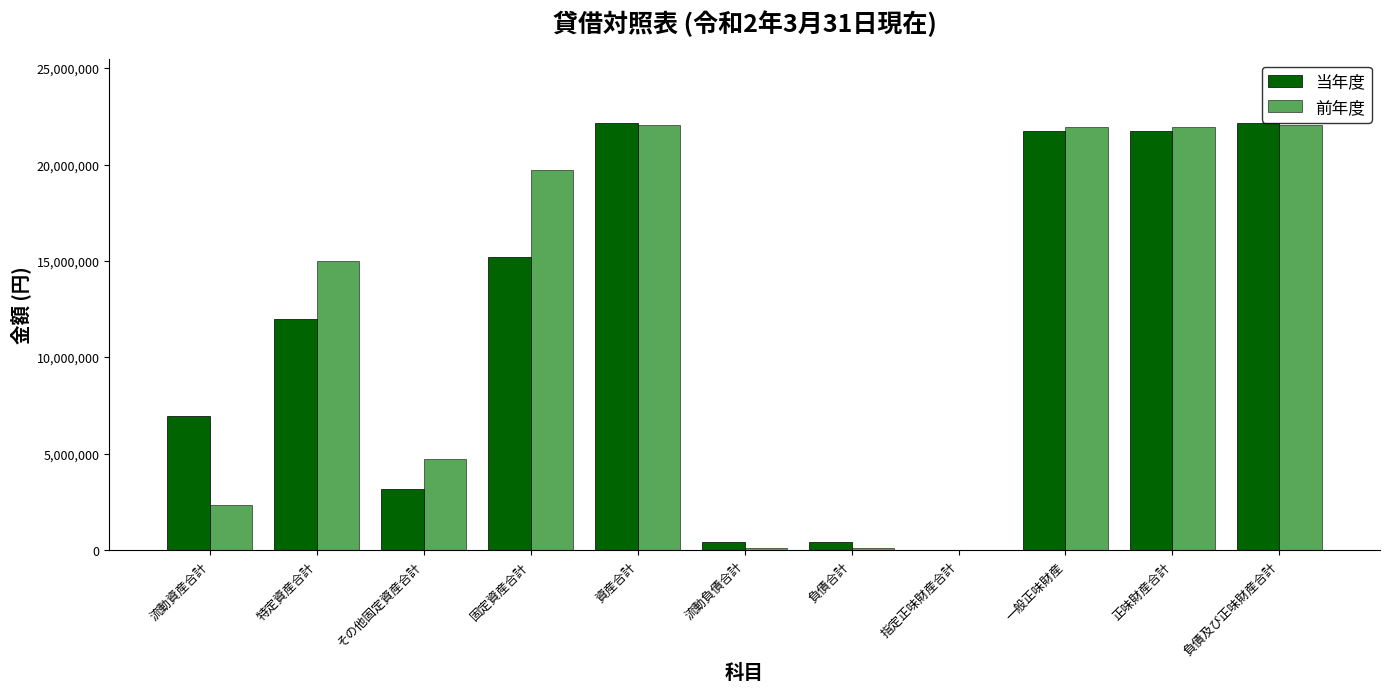

What is the maximum value shown in the chart?

22168057